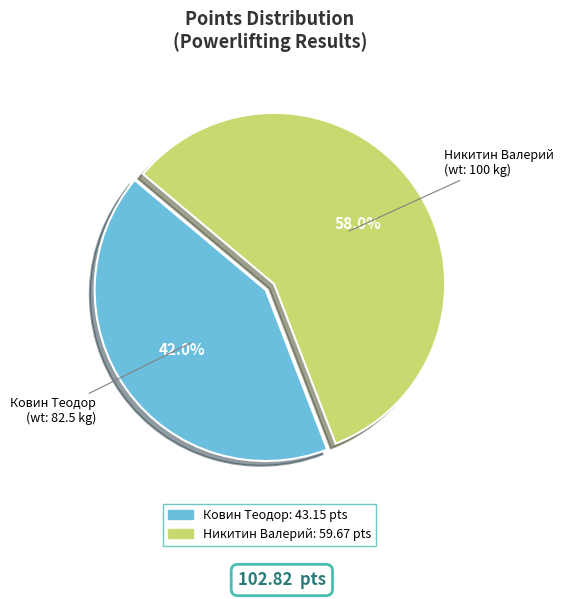

Between Никитин Валерий and Ковин Теодор, which is larger?

Никитин Валерий